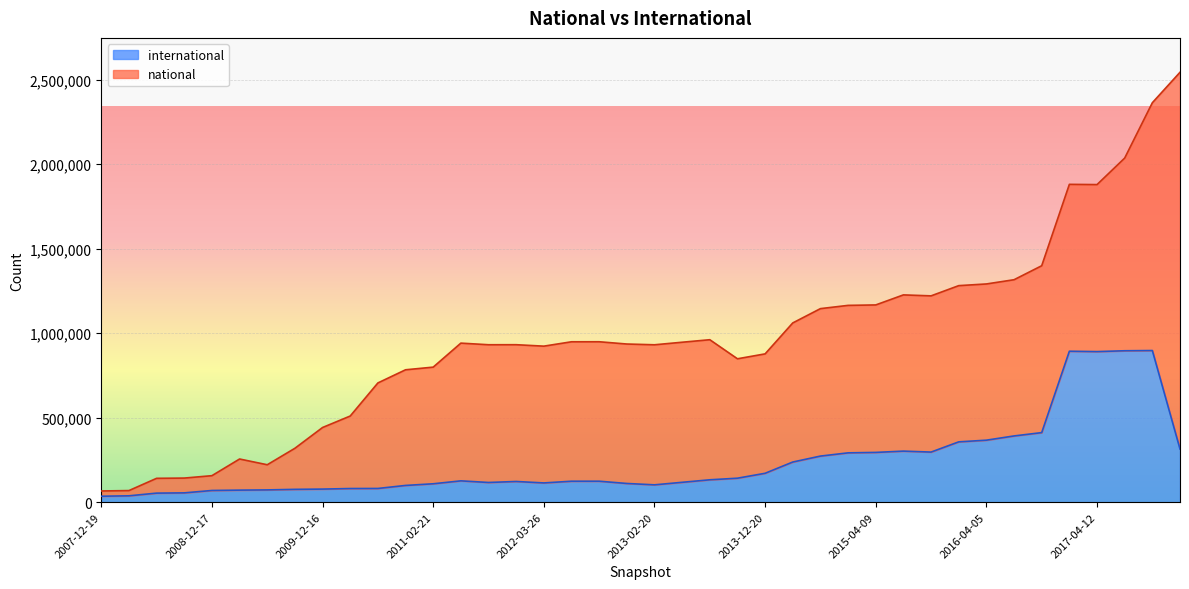

What is the difference between the maximum and second lowest values?

859584